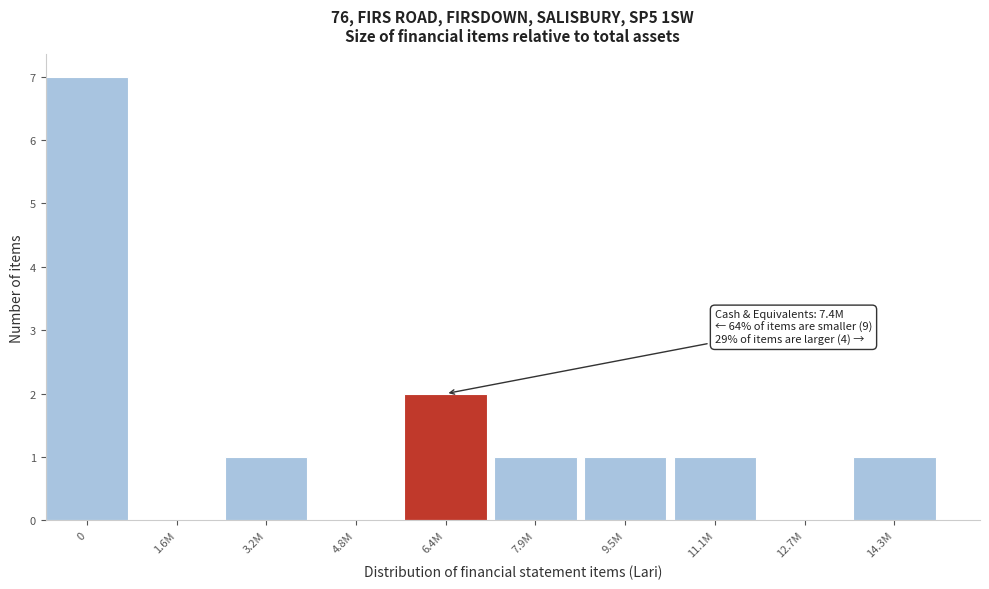

Reading right to left, what are all the values shown in this chart?

14.3M=1	12.7M=0	11.1M=1	9.5M=1	7.9M=1	6.4M=2	4.8M=0	3.2M=1	1.6M=0	0=7